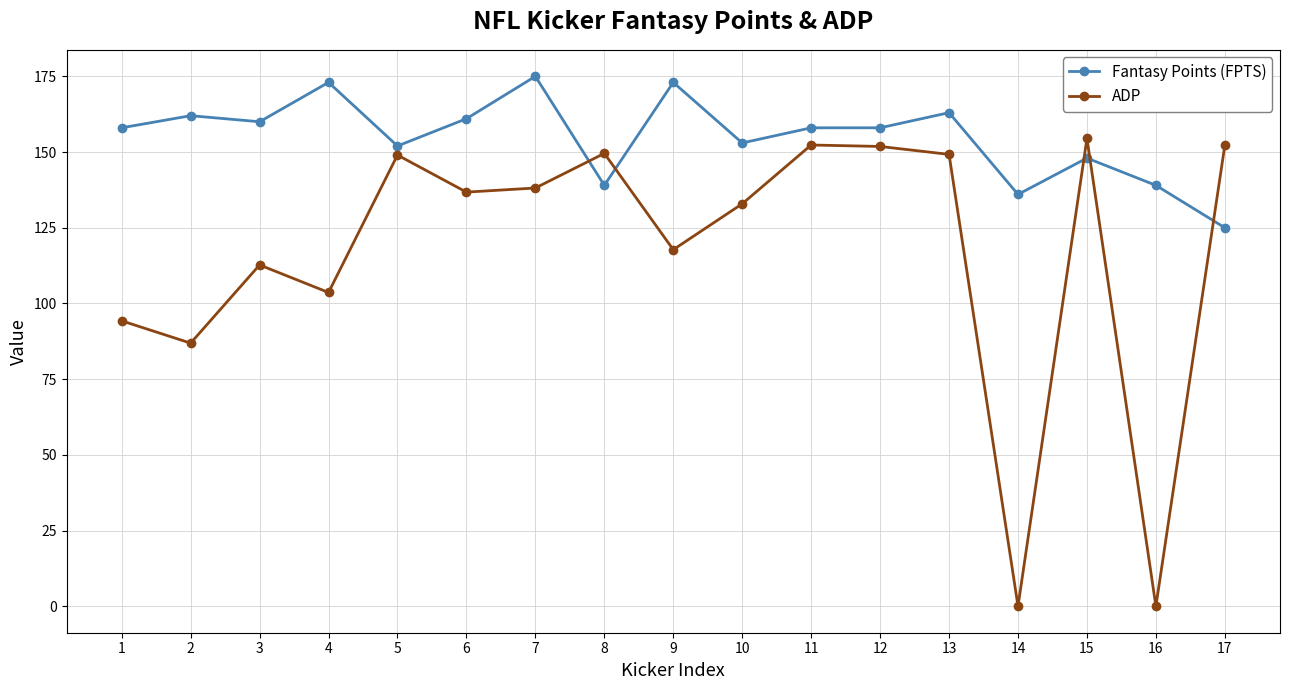

Which series has the widest spread of values?

ADP